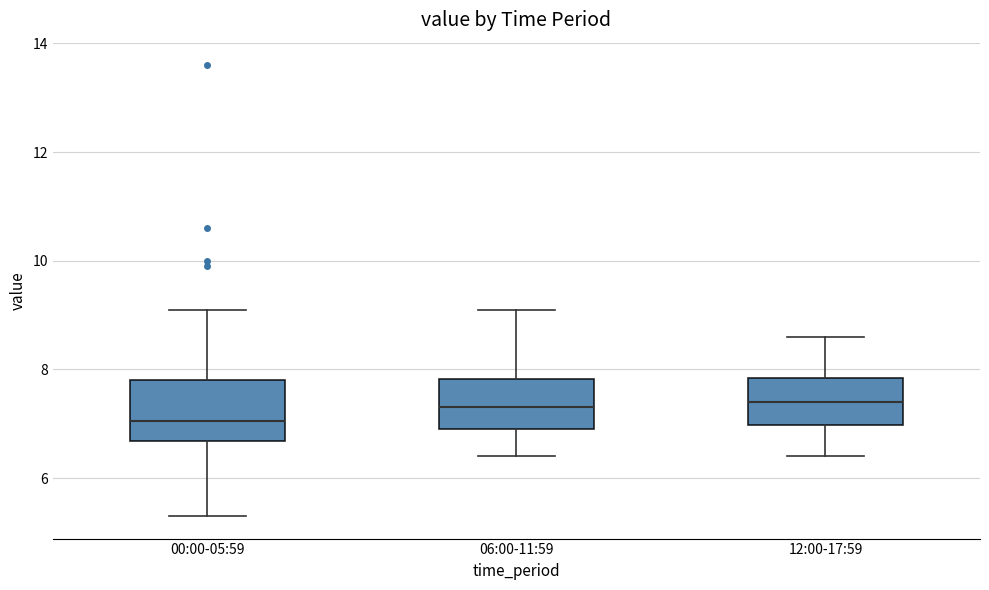

Reading left to right, transcribe this box plot: for each box, give where its median line is, the range the box spans, and where its two whiskers end, as read against the y-axis. The values are not printed on the chart, so give them approximately, as read against the axis.

00:00-05:59: median 7.0, box 6.6 to 7.8, whiskers 5.4 to 9.2
06:00-11:59: median 7.4, box 7.0 to 7.8, whiskers 6.4 to 9.2
12:00-17:59: median 7.4, box 7.0 to 7.8, whiskers 6.4 to 8.6